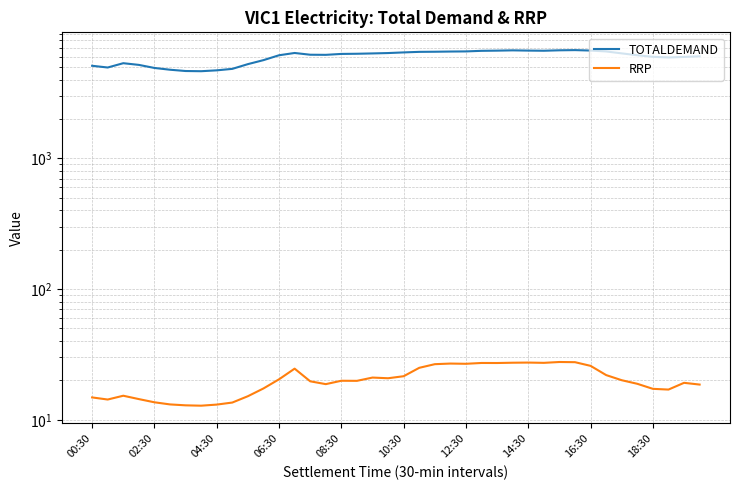

How many values in the RRP series are below 19?

17